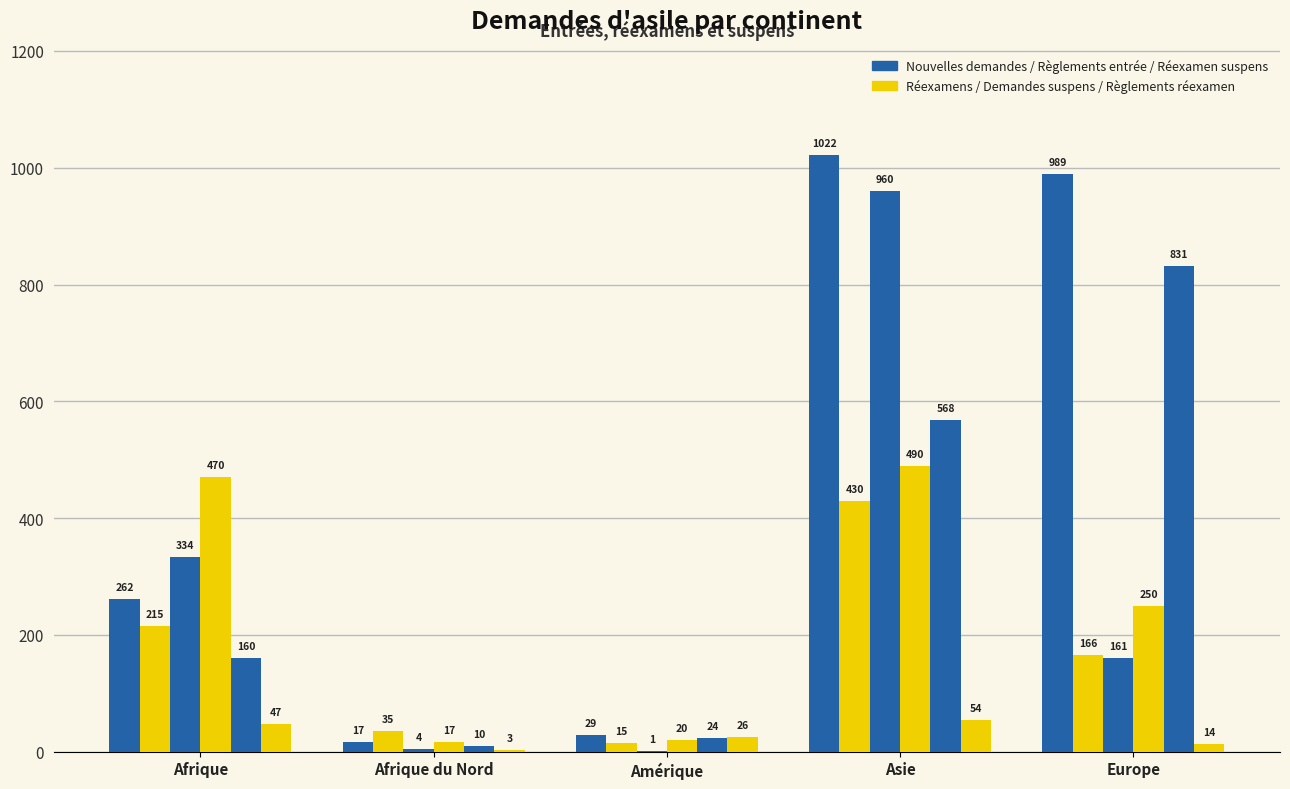

Are the bars grouped side by side (vs. stacked)?

Yes